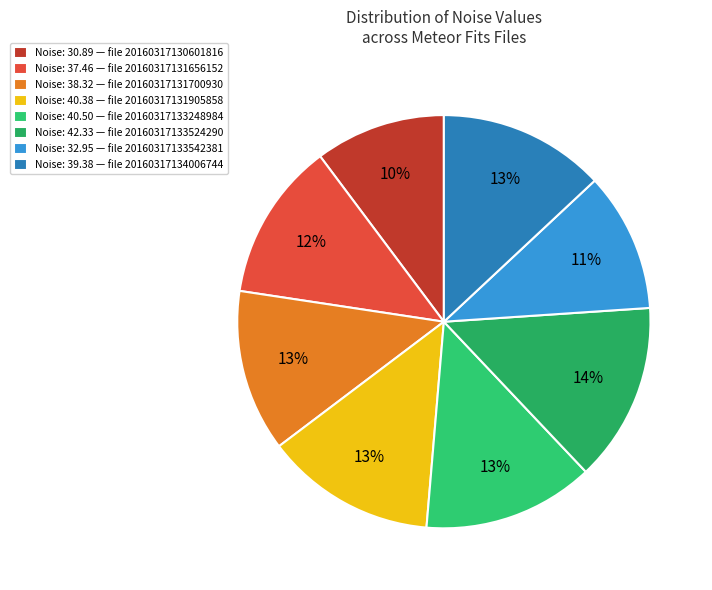

How many segments does this pie chart have?

8